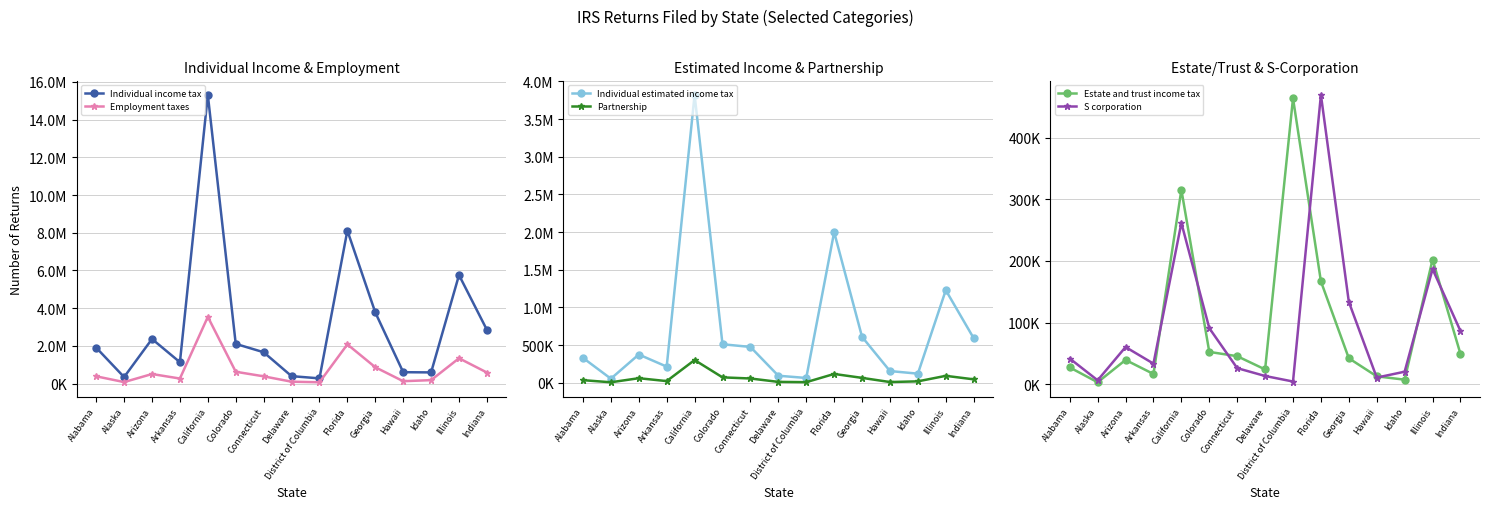

At which category does the chart reach its peak across all series?

California